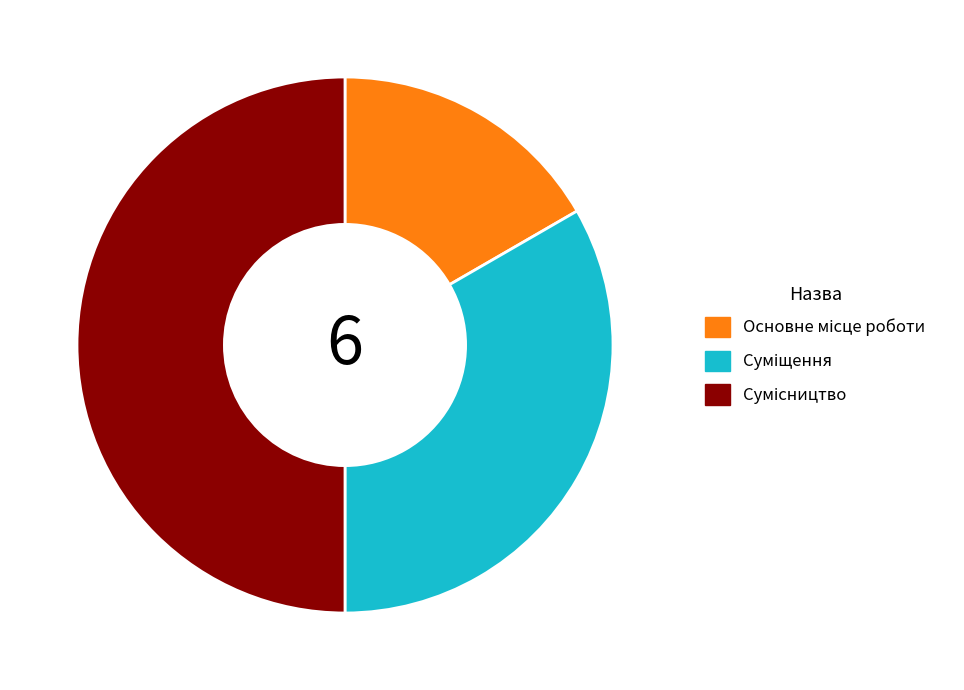

To the nearest percent, what portion does Сумісництво represent?

50%